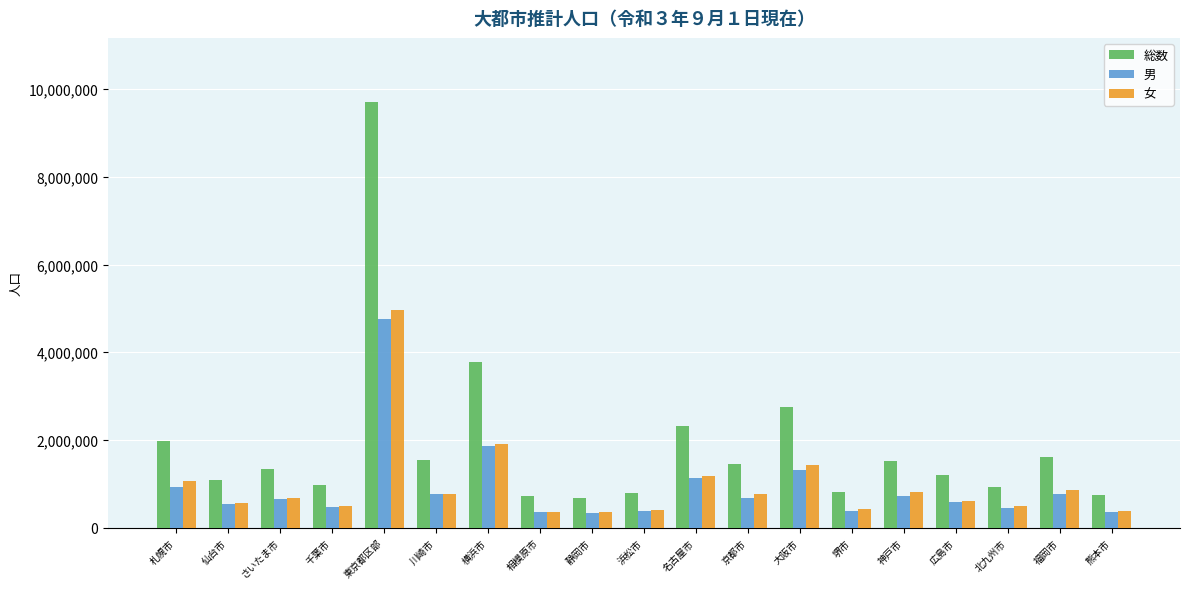

Which series changed the most between 名古屋市 and 熊本市?

総数